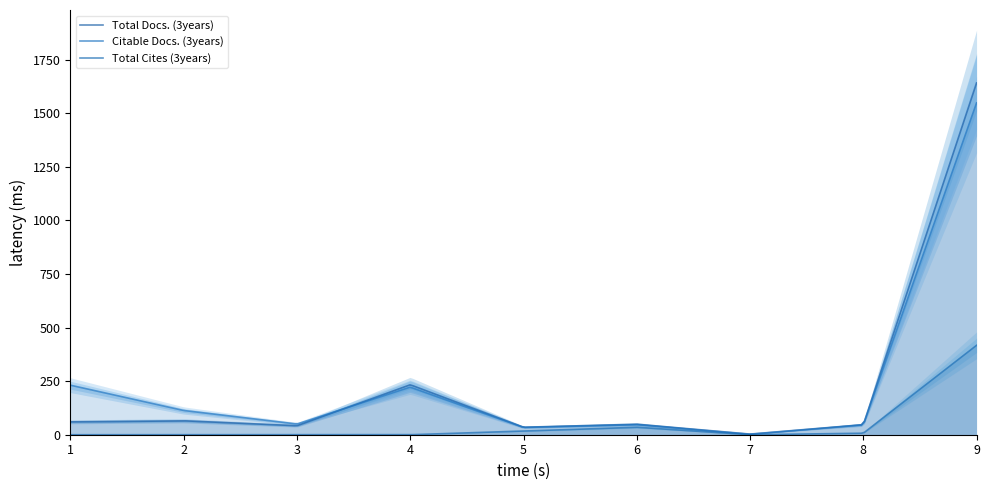

At which category does Total Docs. (3years) reach its first local peak?

2